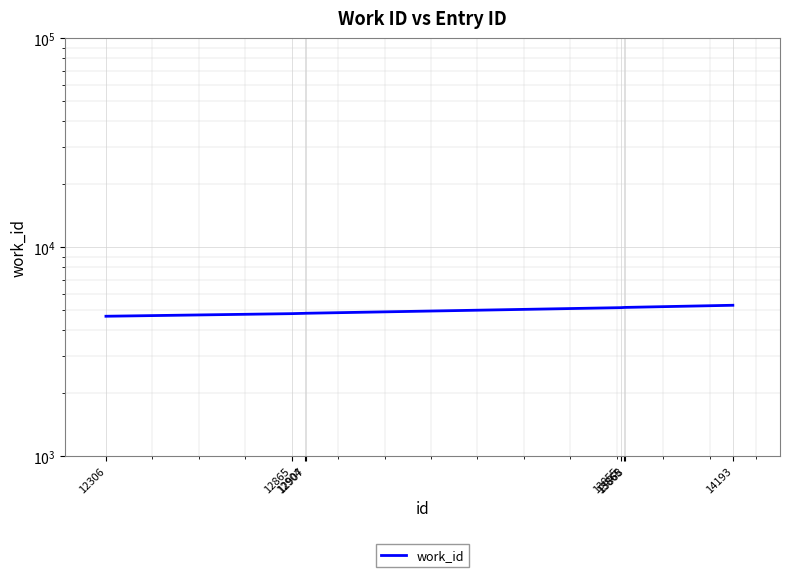

How many data points does each series have?

8